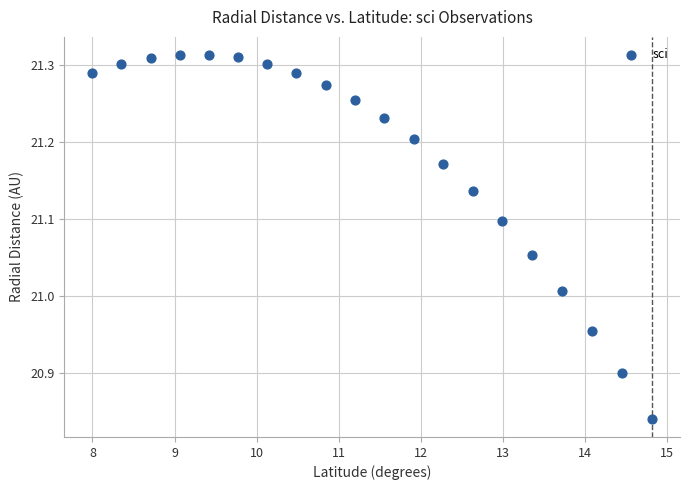

What is the range of X values (max minus min)?

6.8